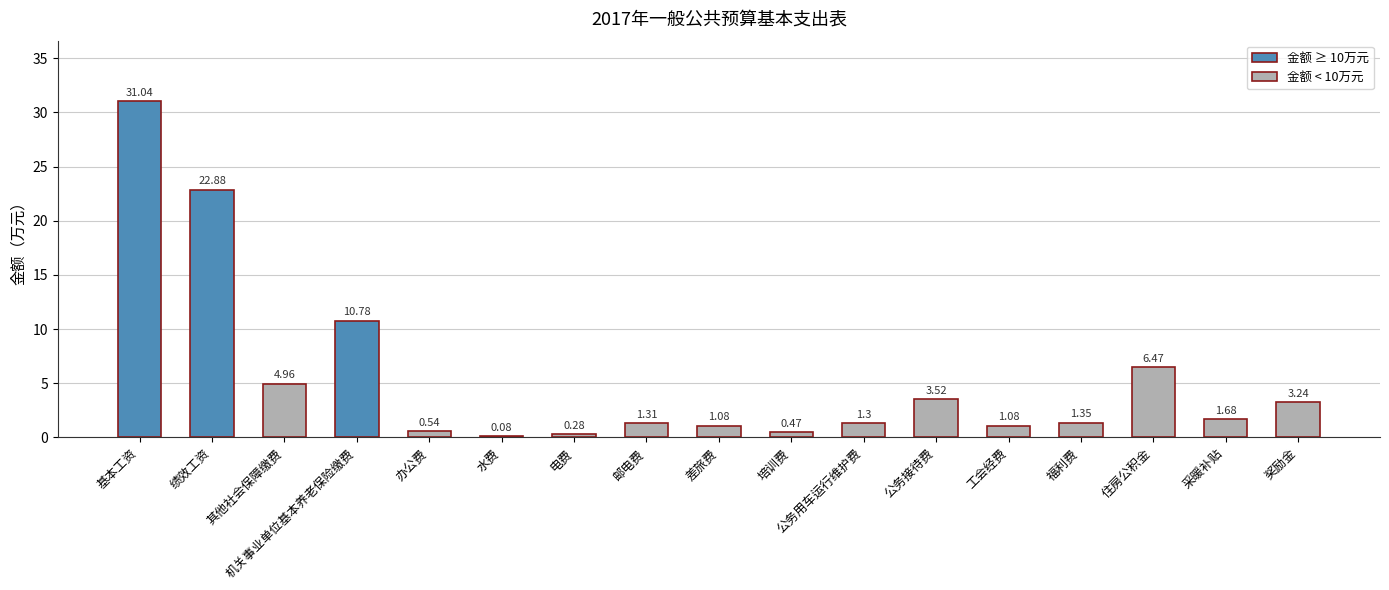

What is the change in value from 差旅费 to 公务用车运行维护费?

+0.2